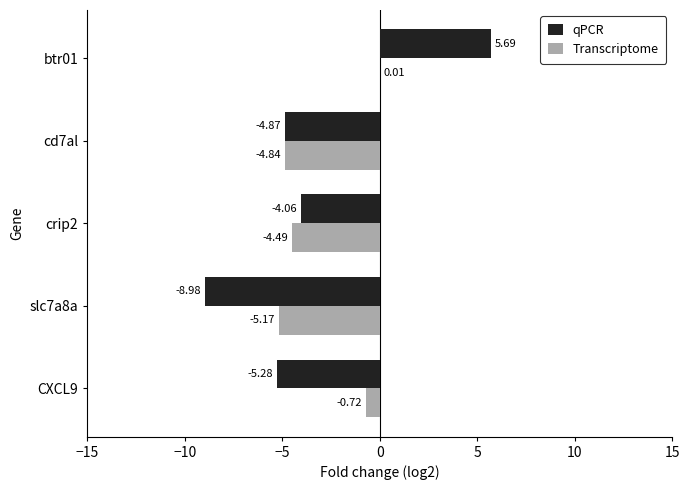

Between cd7al and btr01, which series saw the biggest shift?

qPCR